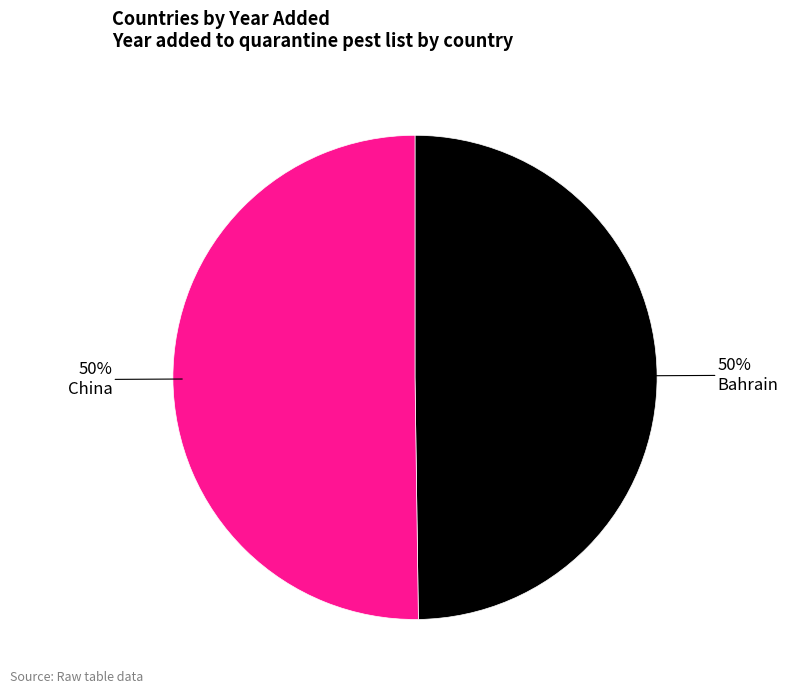

What is the ratio of the value at China to the value at Bahrain?

1.0